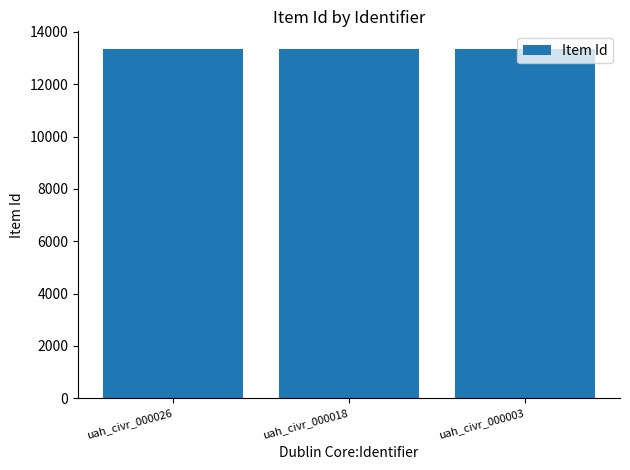

What is the smallest value displayed?

13341